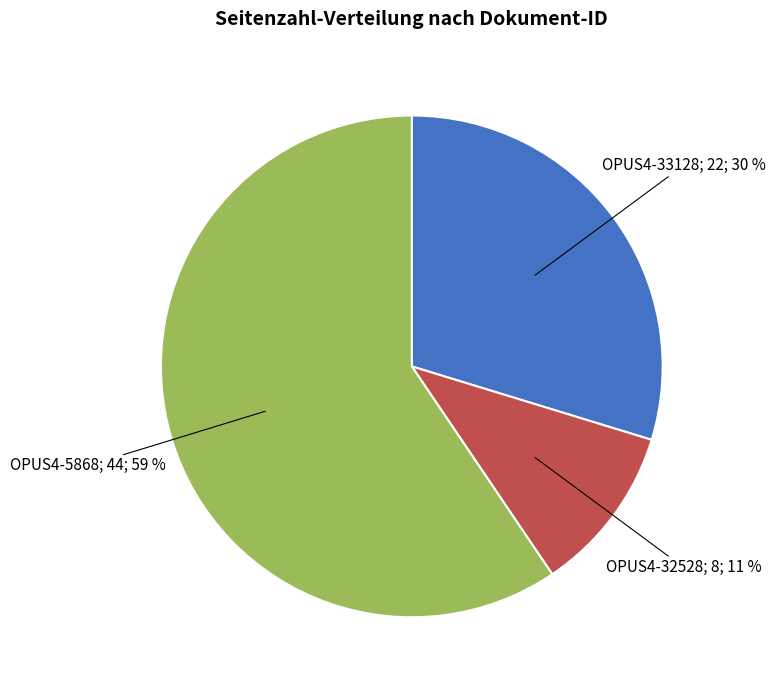

To the nearest percent, what is the average slice percentage?

33%